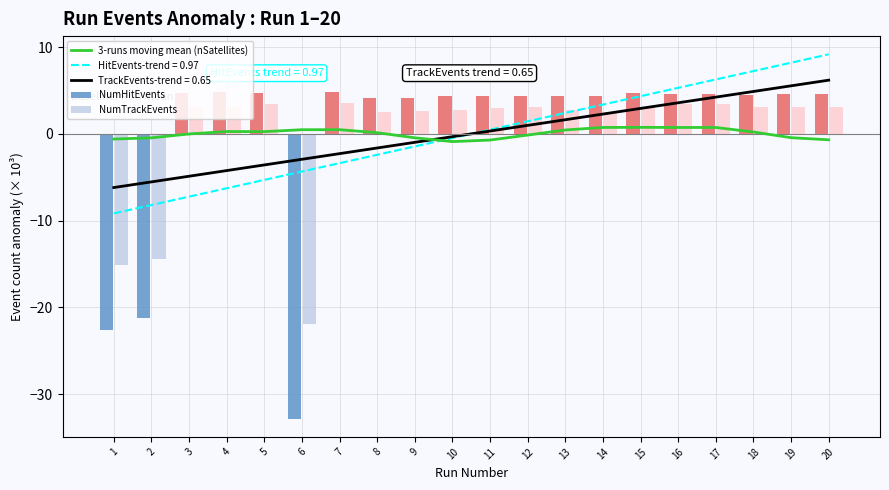

The NumTrackEvents series shows 2.6 at 9. True or false?

True